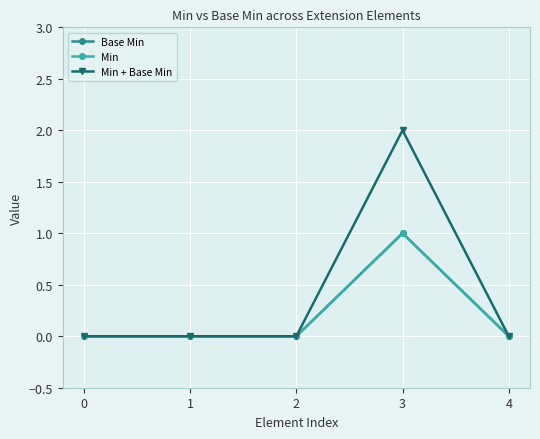

At 1, list the series in order from largest to smallest.

Base Min, Min, Min + Base Min